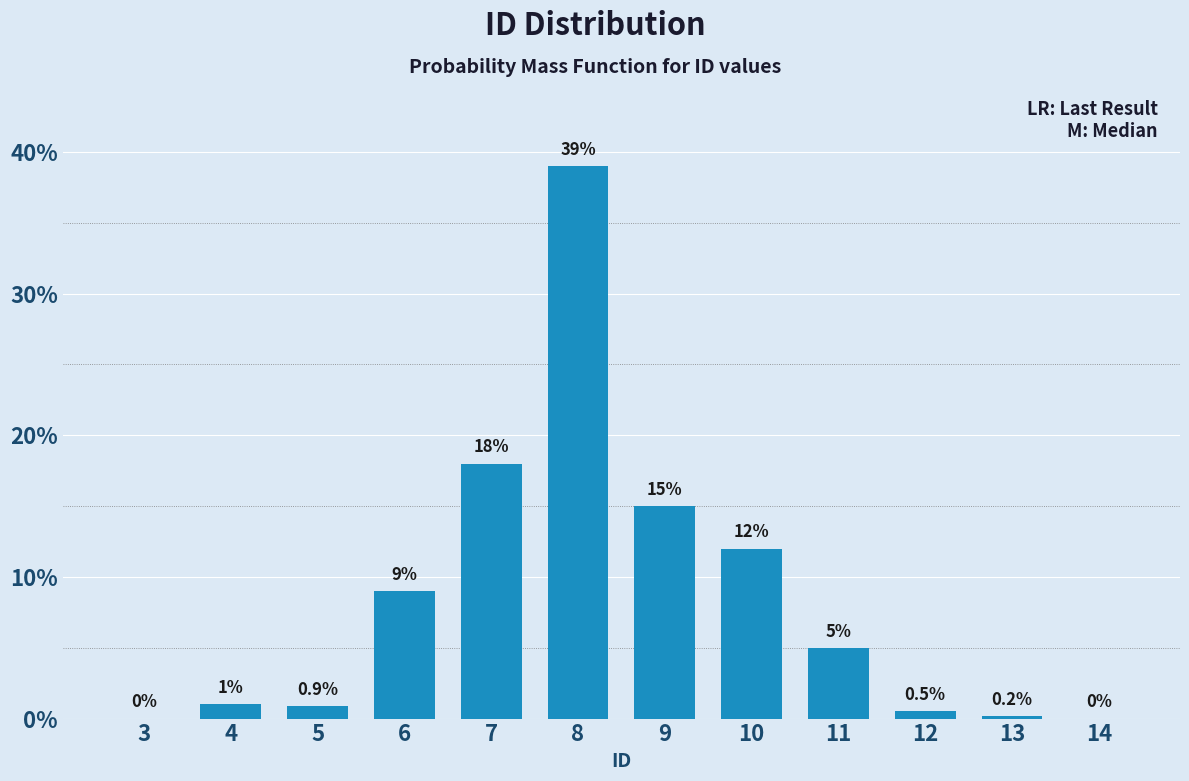

Reading left to right, transcribe all the data shown in this chart.

3=0.0	4=1.0	5=0.9	6=9.0	7=18.0	8=39.0	9=15.0	10=12.0	11=5.0	12=0.5	13=0.2	14=0.0